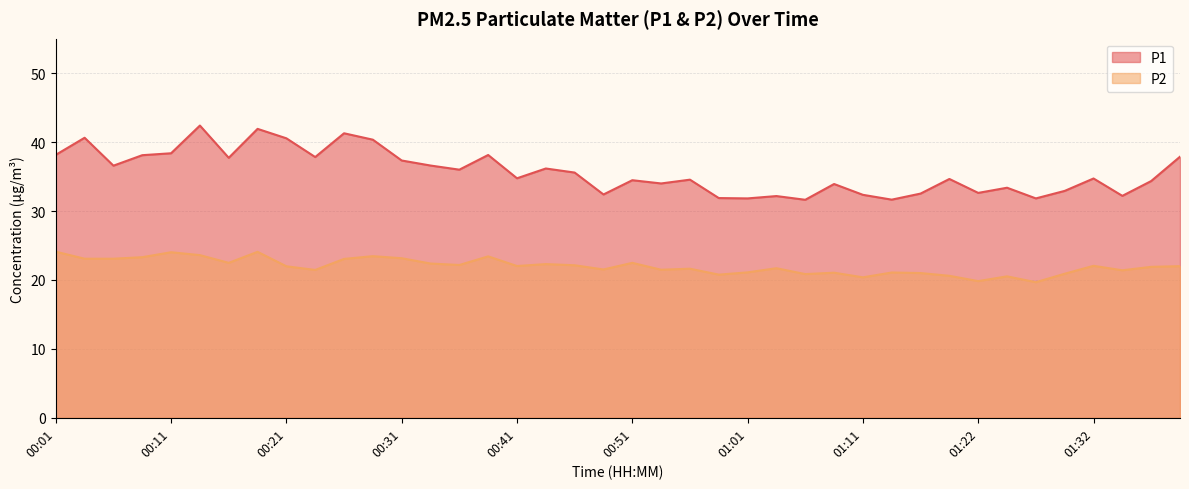

The value of P1 at 01:37 is 45.0. True or false?

False